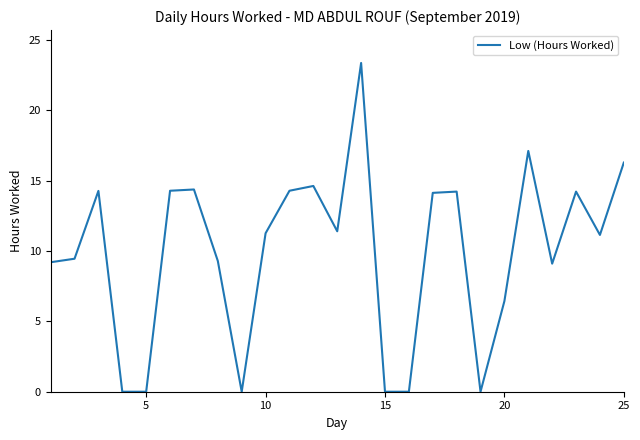

What is the difference between the maximum and minimum values?

23.4